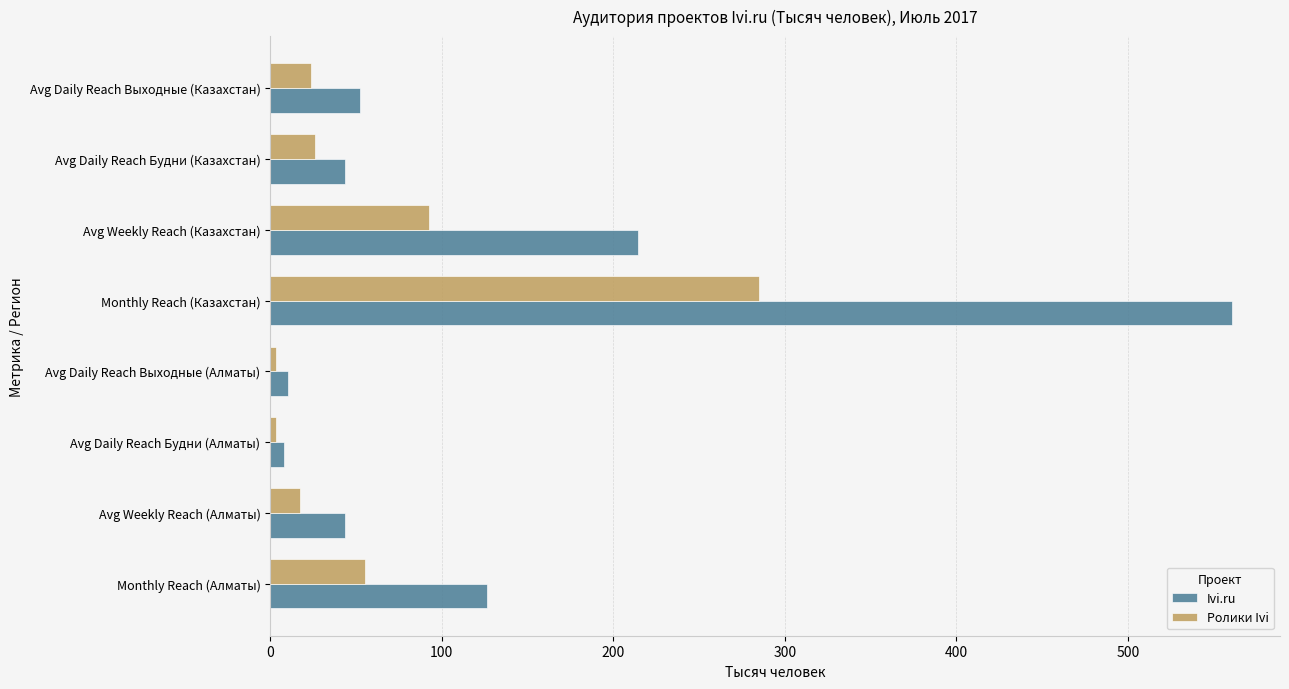

What is the maximum value shown in the chart?

560.6